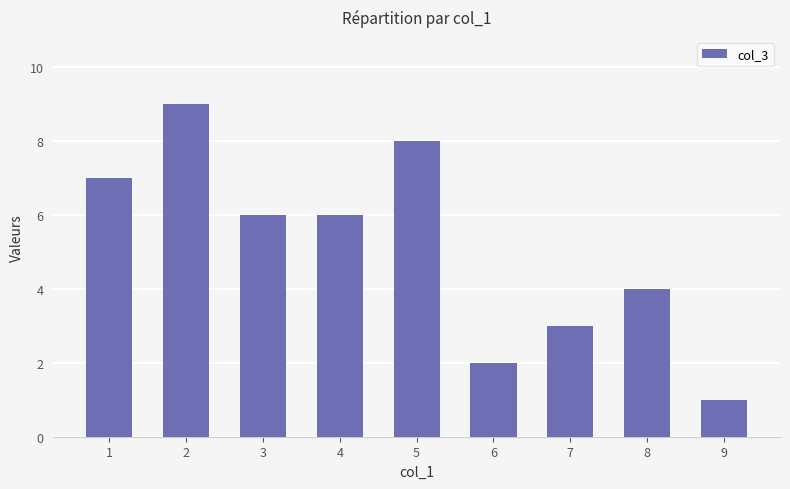

What is the difference between the maximum and minimum values?

8